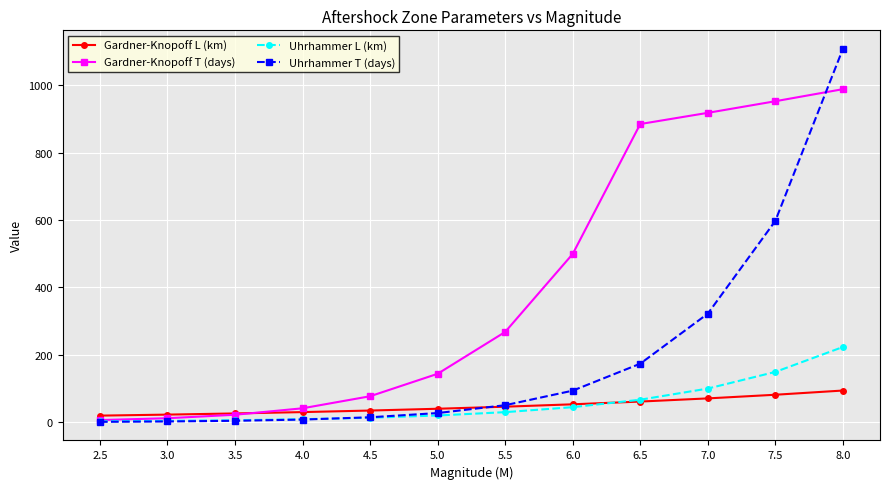

Rank the series by their maximum value, from lowest to highest.

Gardner-Knopoff L (km), Uhrhammer L (km), Gardner-Knopoff T (days), Uhrhammer T (days)